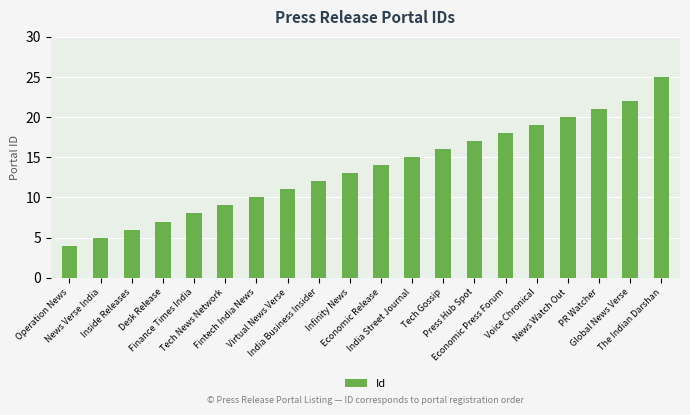

What is the difference between the values at Infinity News and Desk Release?

6